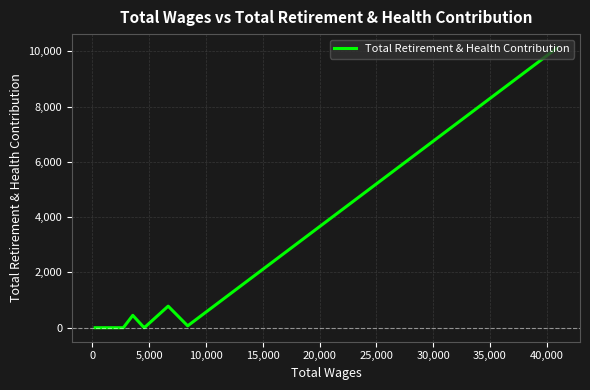

True or false: the data shows -4323 at 10,000.

False